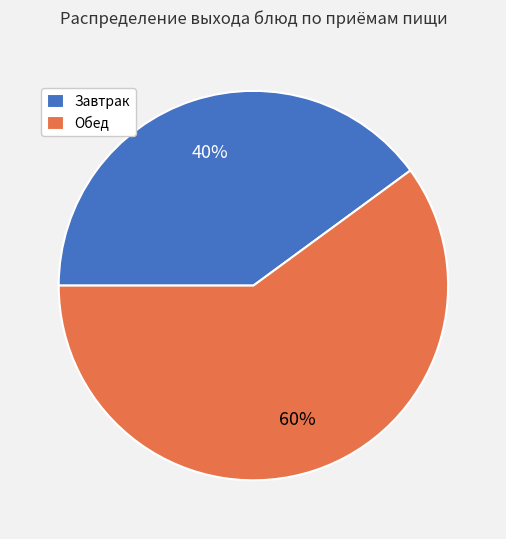

Which has a higher value, Завтрак or Обед?

Обед